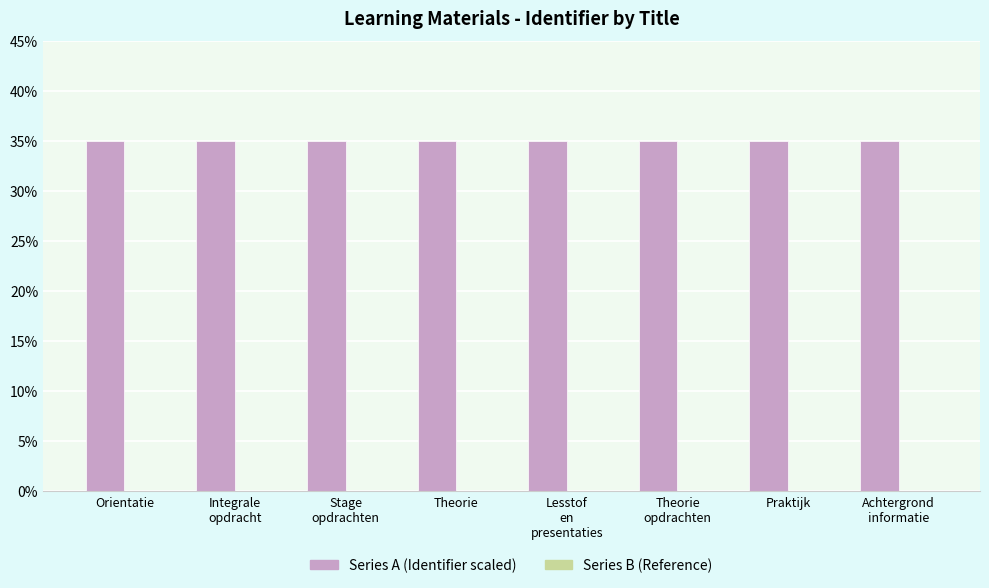

What is the sum of all Series A (Identifier scaled) values?

280.0